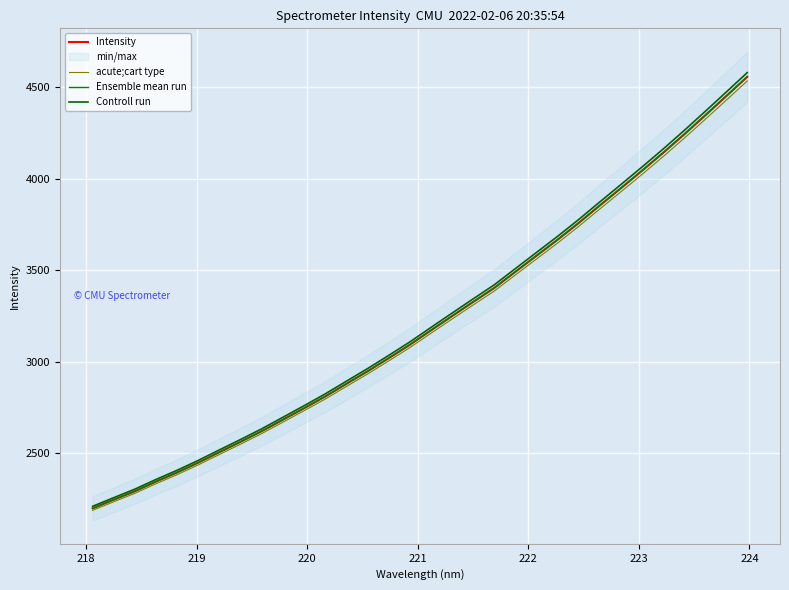

What is the smallest value displayed?

2186.6